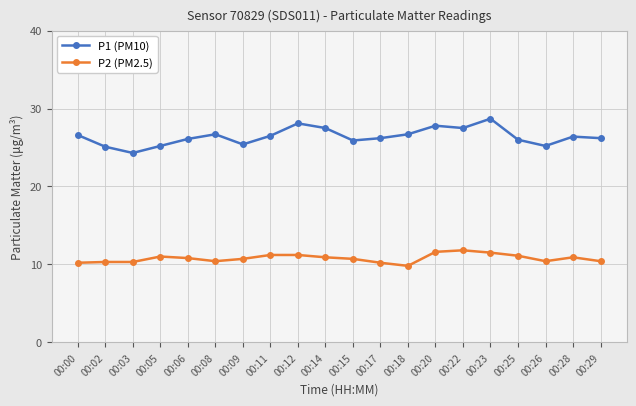

What are all the series names shown in the legend?

P1 (PM10), P2 (PM2.5)